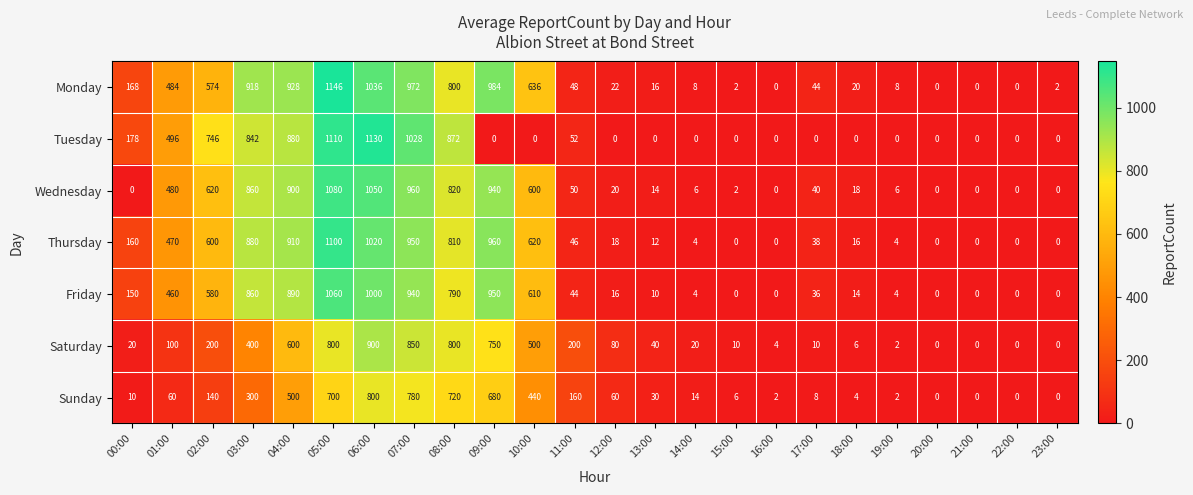

What is the sum of all Thursday values?

8618